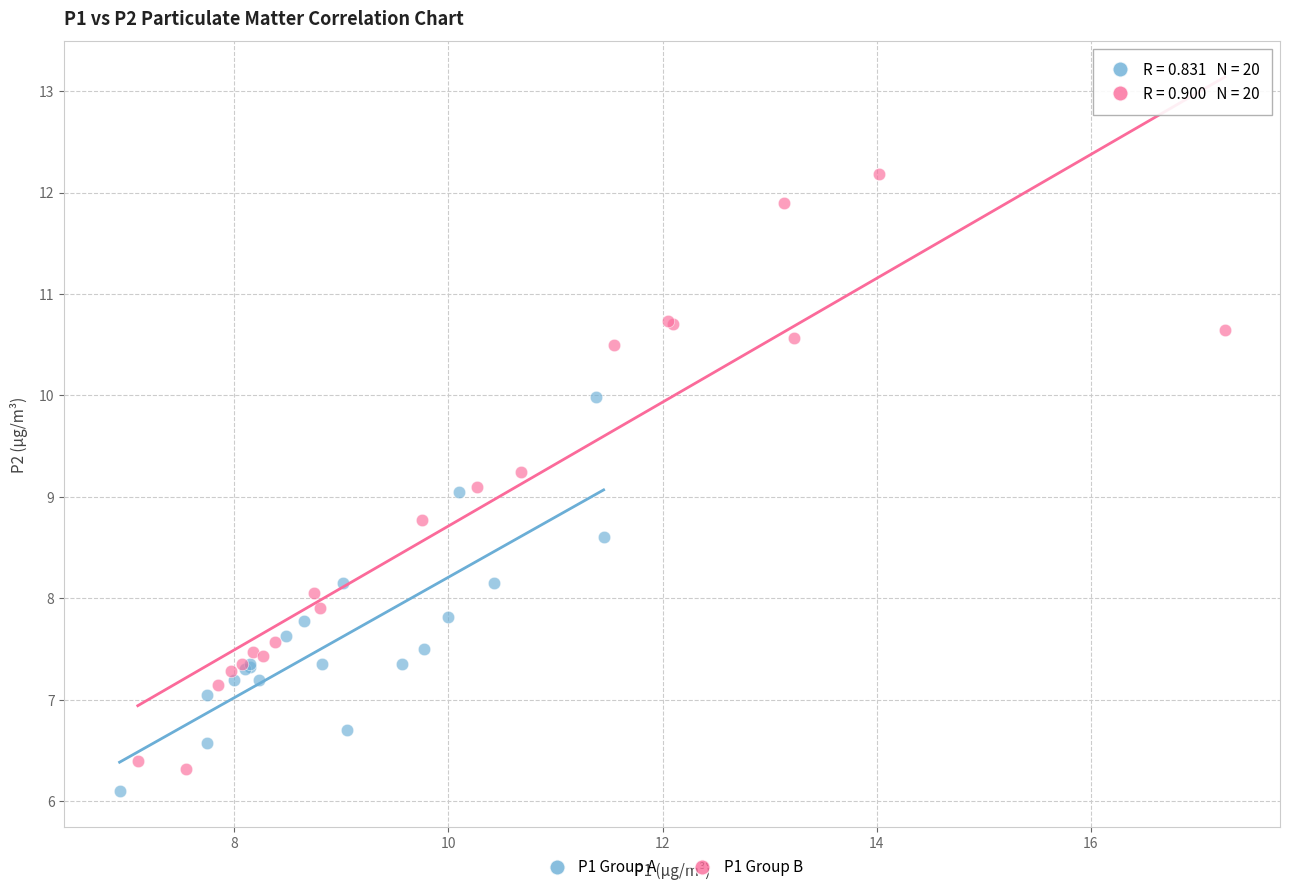

Which series contains the highest Y value?

P1 Group B